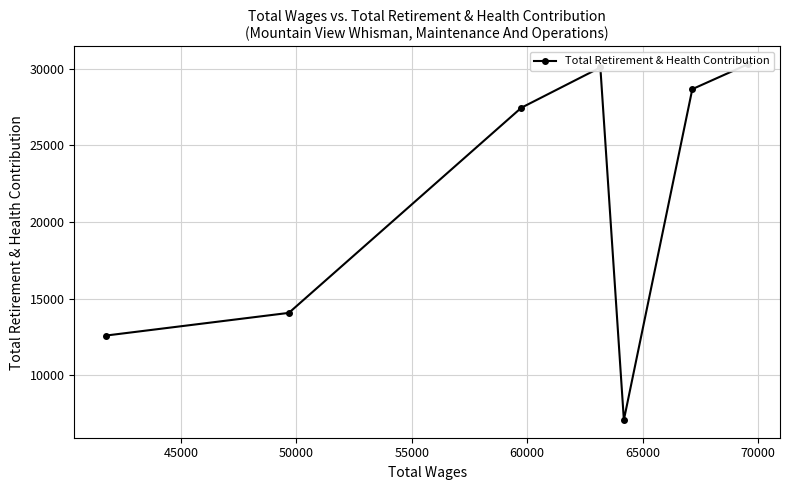

How many interior local peaks (higher than both neighbors) does the data have?

1